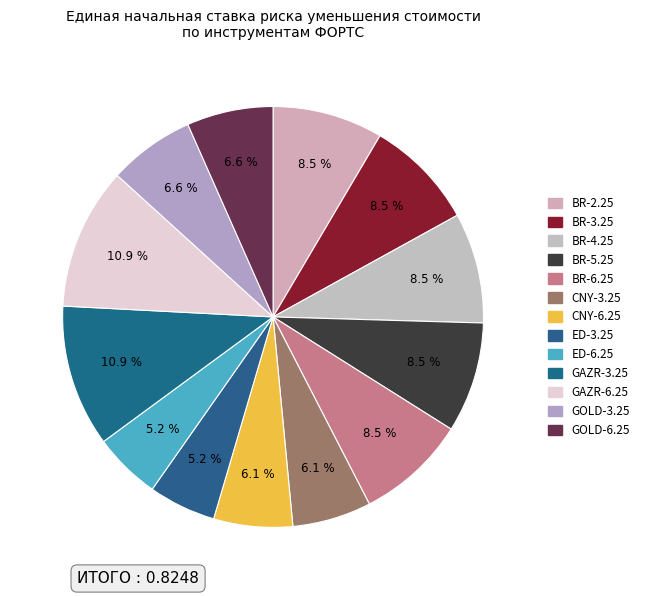

How much of the chart is everything except ED-3.25?

94.8%